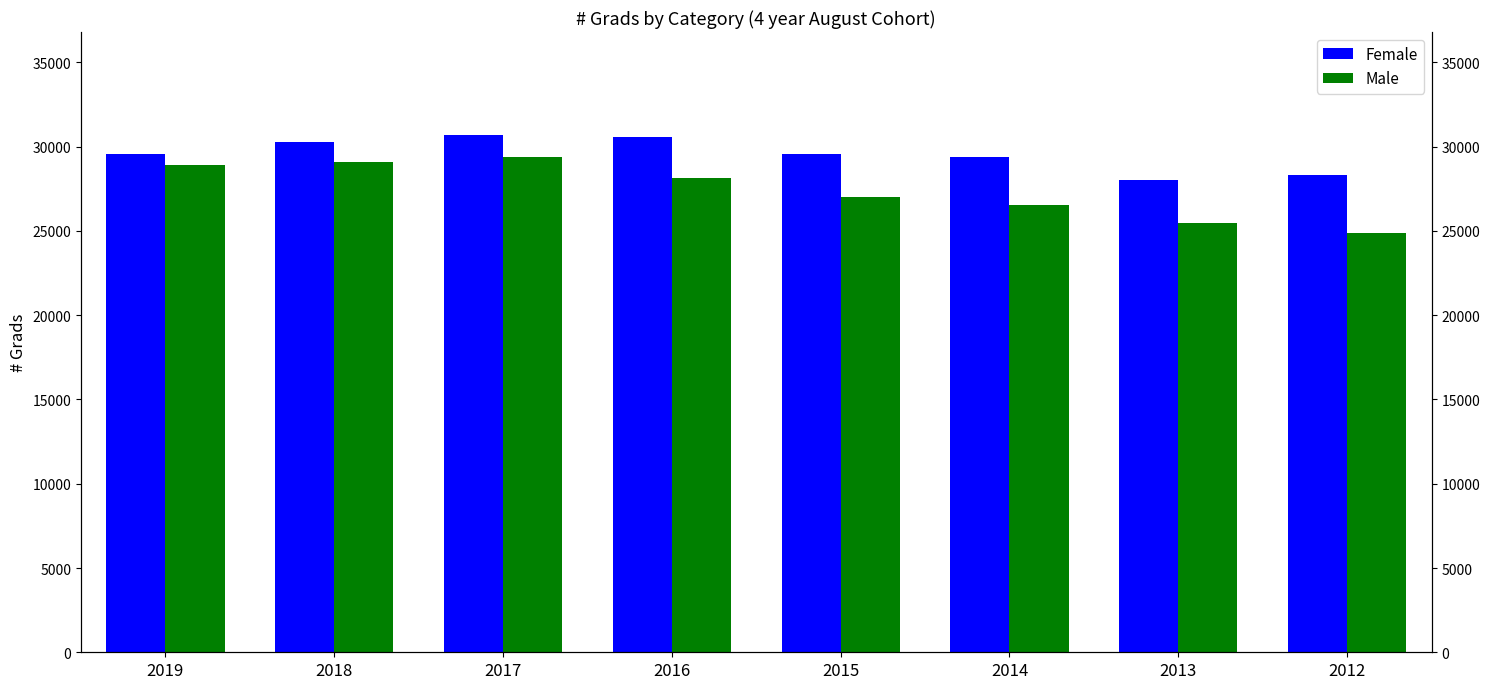

What is the value of the Male bar at the 1st from the left?

28923